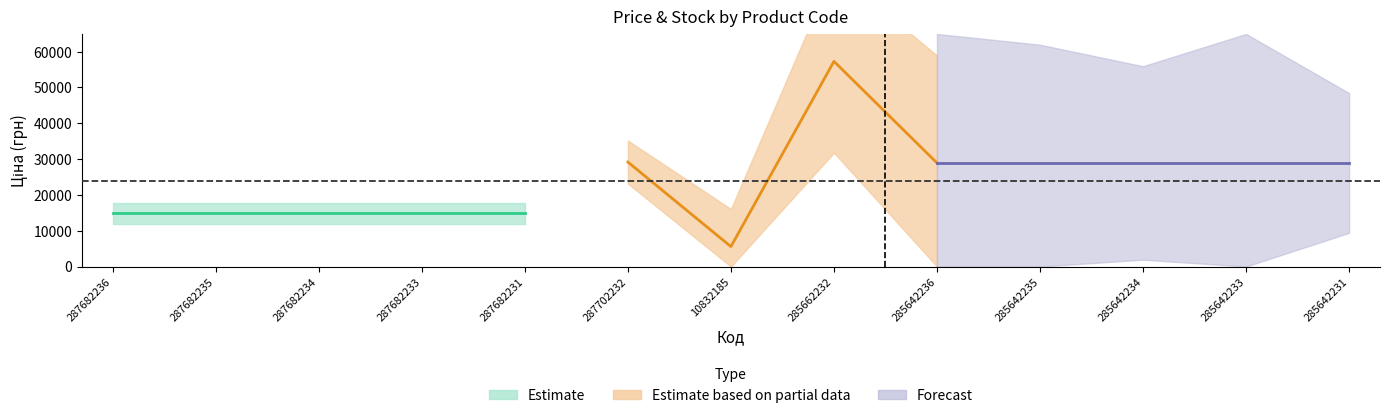

True or false: Ціна has a value of 28901.7 at 285642233.

True